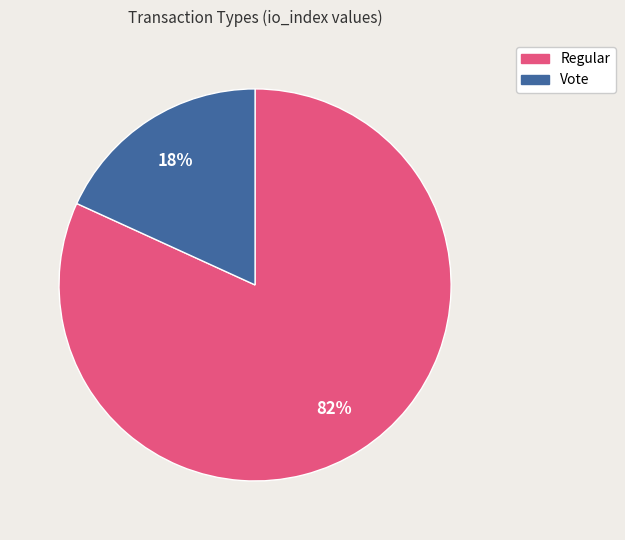

How many segments does this pie chart have?

2